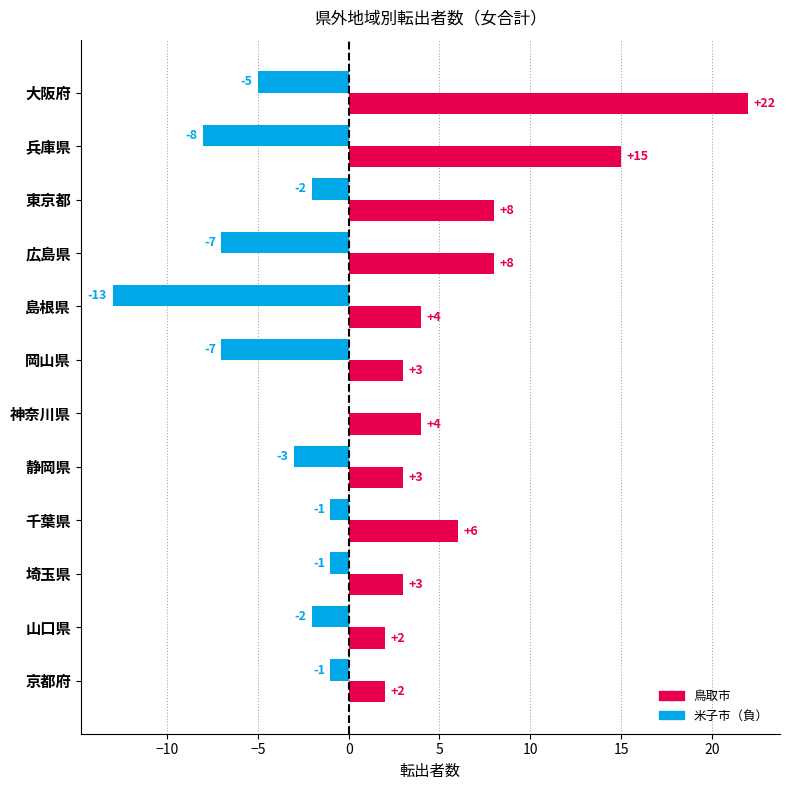

How many data points does each series have?

12